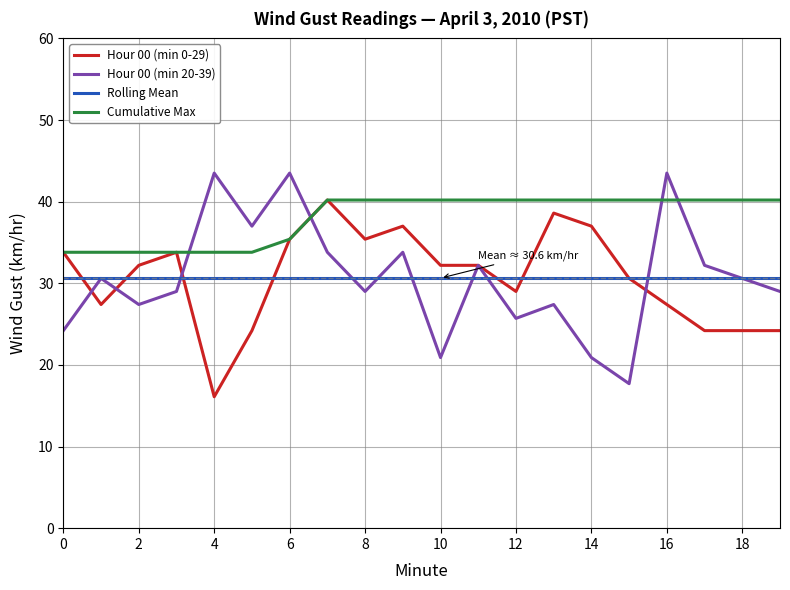

How many intersections are there between Rolling Mean and Hour 00 (min 0-29)?

7